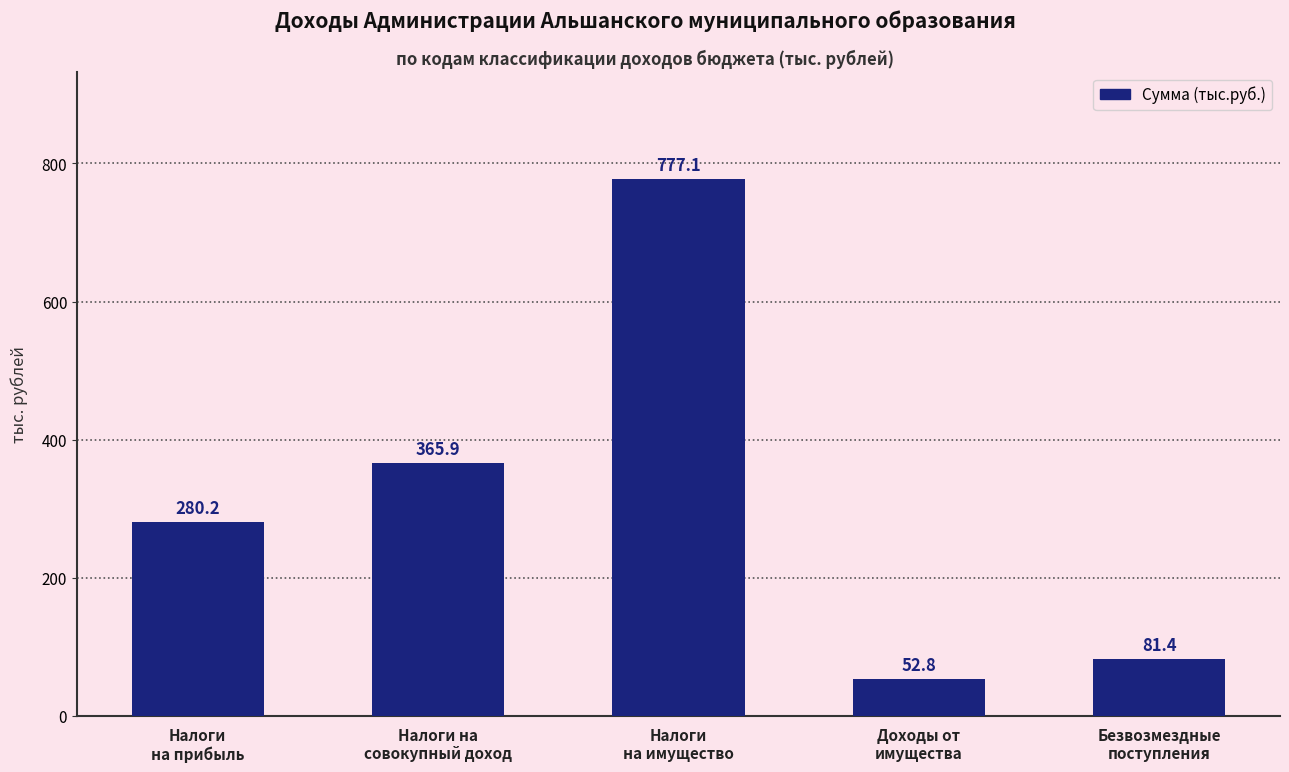

True or false: the data shows 95.4 at Налоги
на прибыль.

False